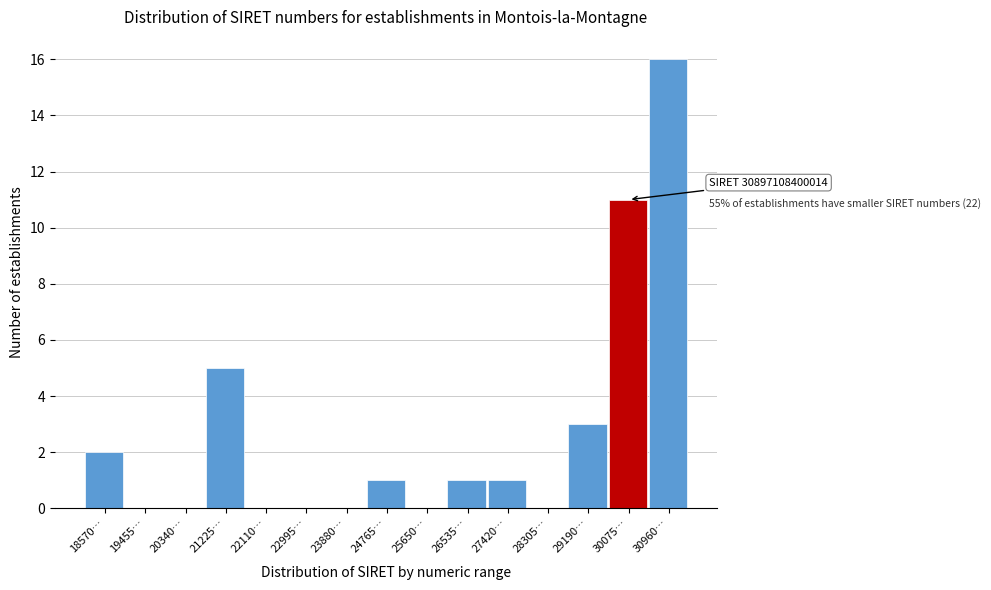

Reading left to right, extract all data points from this chart.

18570…=2	19455…=0	20340…=0	21225…=5	22110…=0	22995…=0	23880…=0	24765…=1	25650…=0	26535…=1	27420…=1	28305…=0	29190…=3	30075…=11	30960…=16